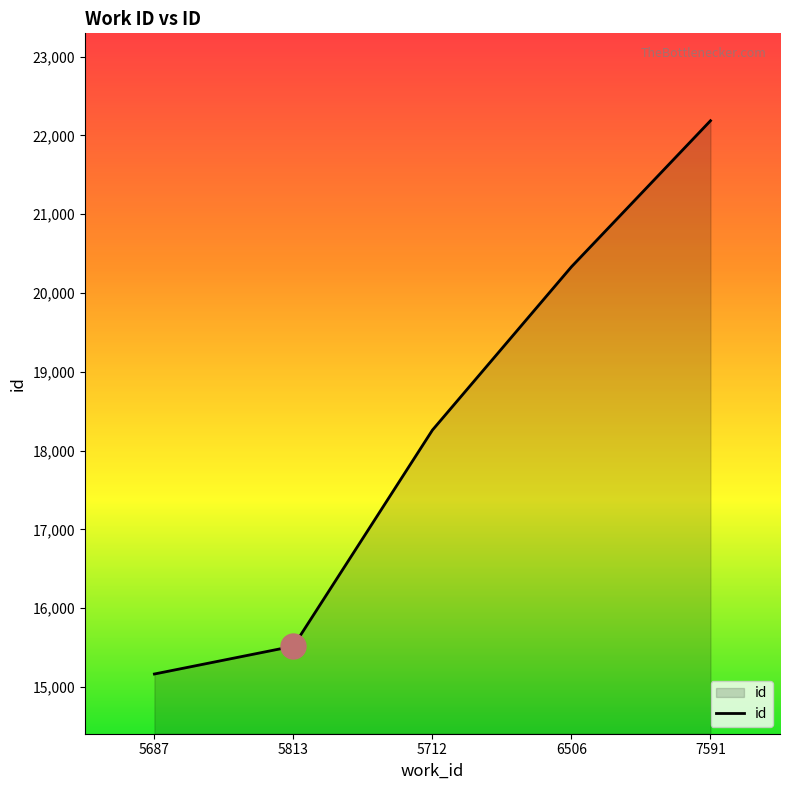

How many lines are shown in the chart?

1